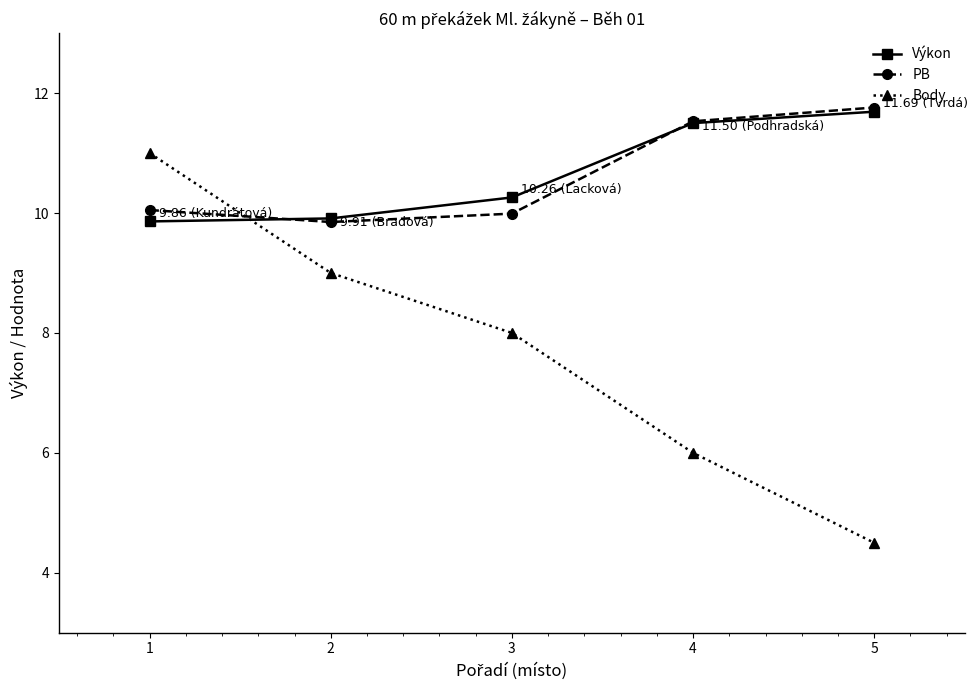

Between which two adjacent categories do Body and PB first intersect?

1 and 2